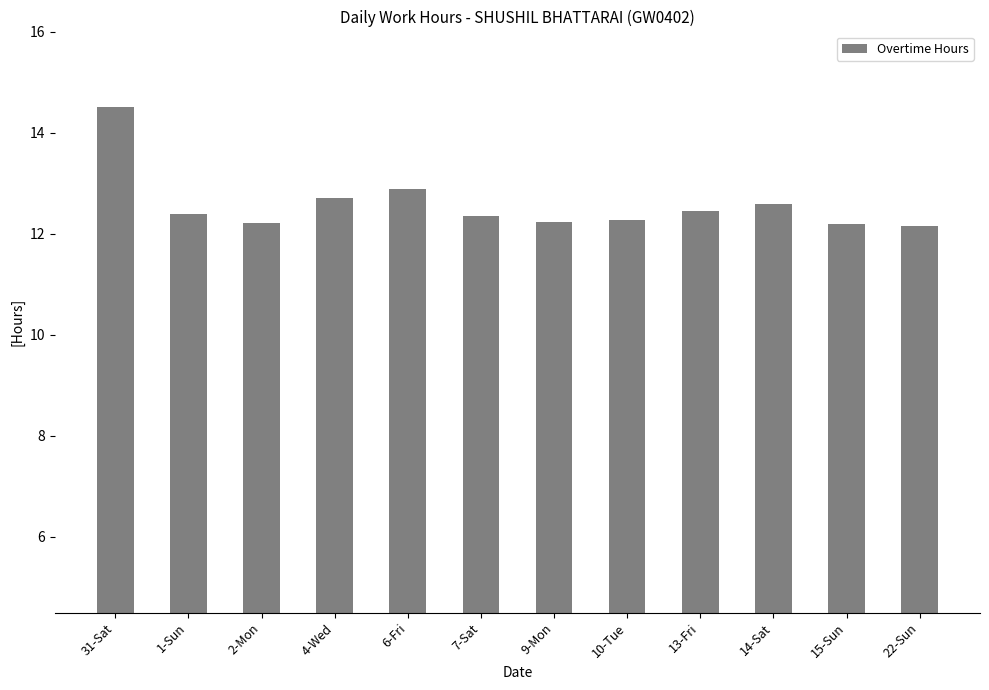

Read the value at 14-Sat.

12.6